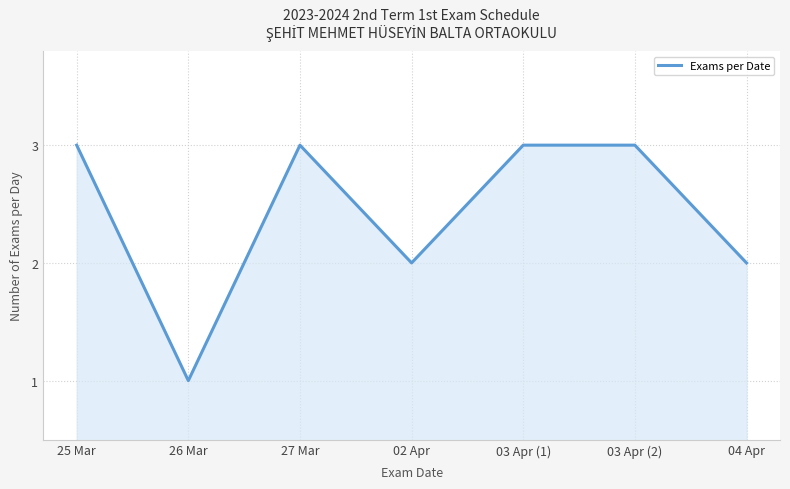

Where is the first local minimum?

26 Mar